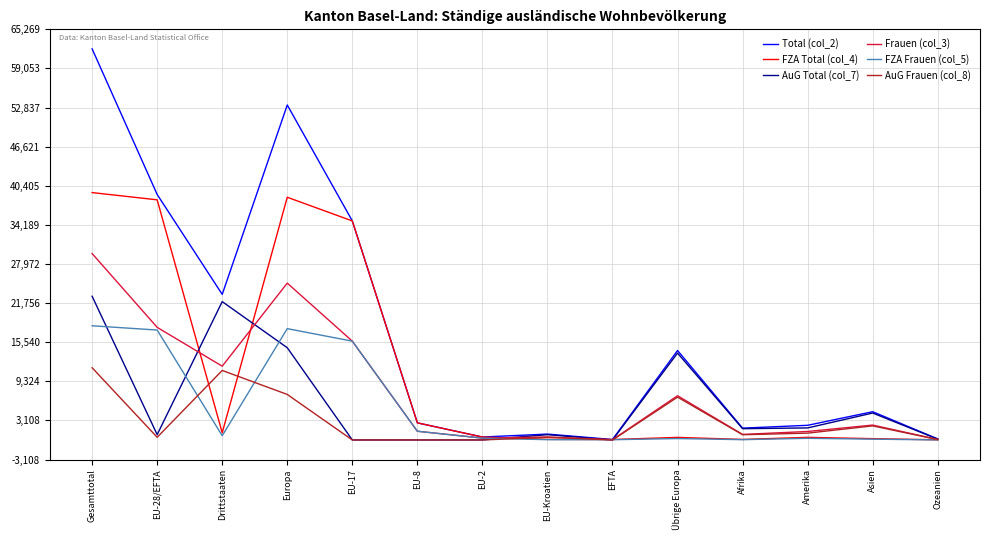

Which series has the largest total across all categories?

Total (col_2)